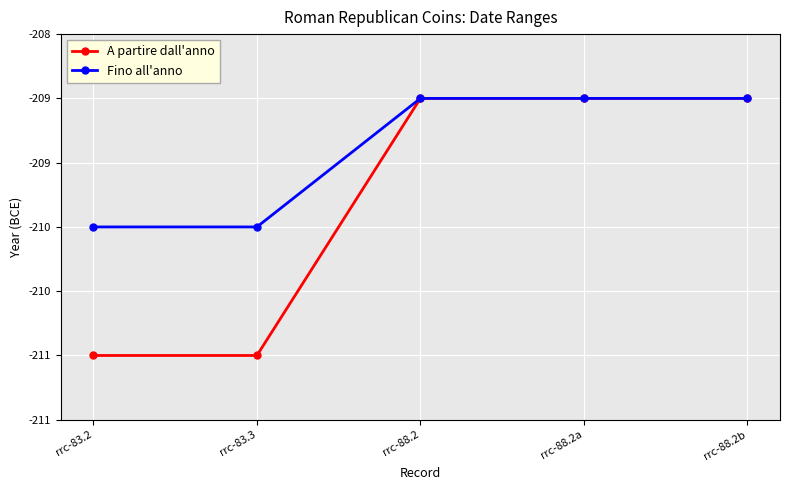

What is the approximate value of A partire dall'anno at rrc-88.2a?

-209